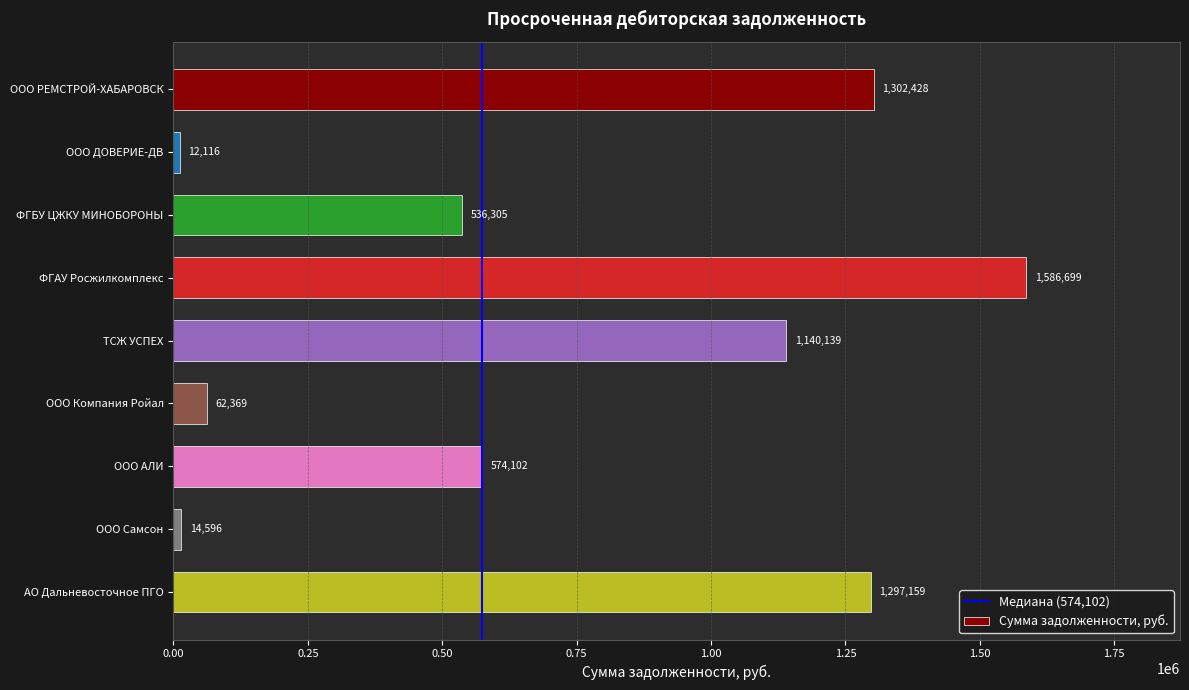

What is the approximate value at ООО Компания Ройал?

62369.1